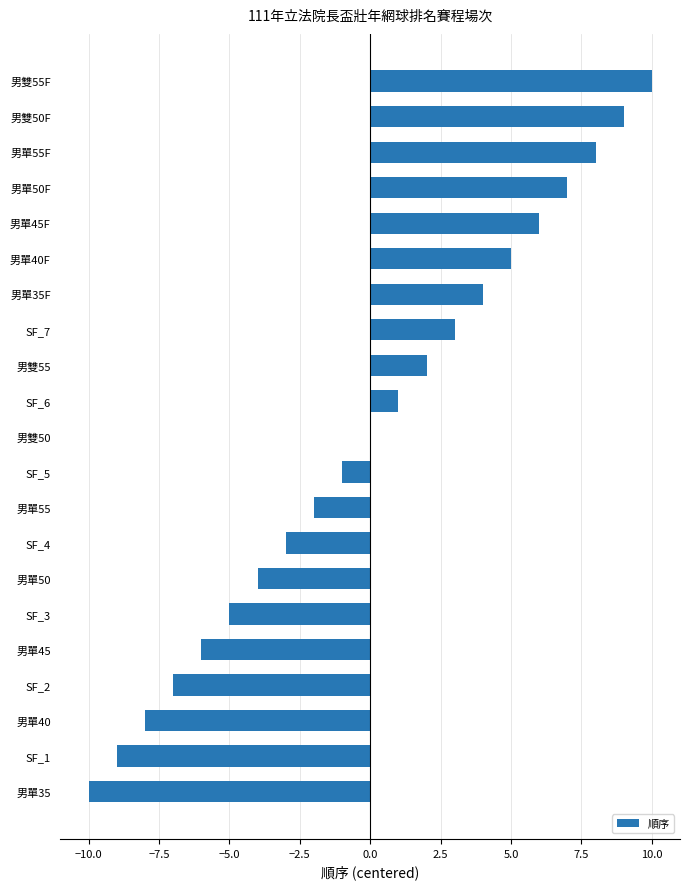

What is the maximum value shown in the chart?

10